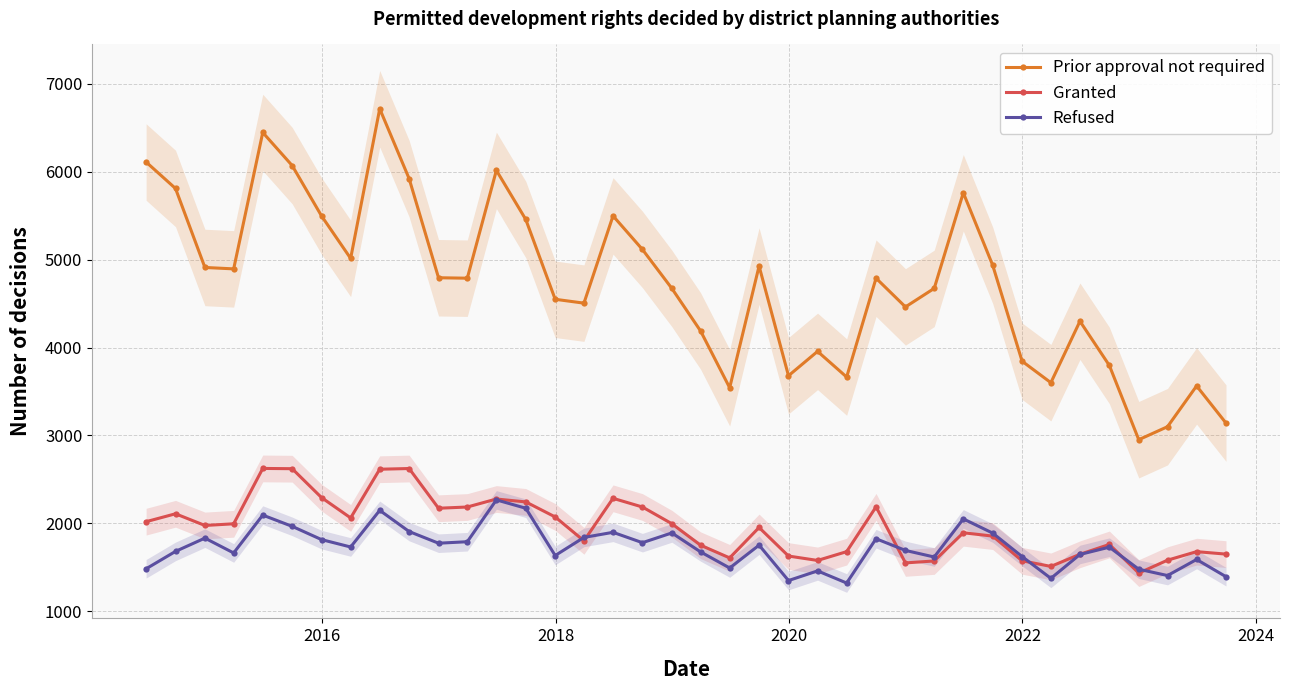

True or false: Prior approval not required and Refused cross at least once.

False